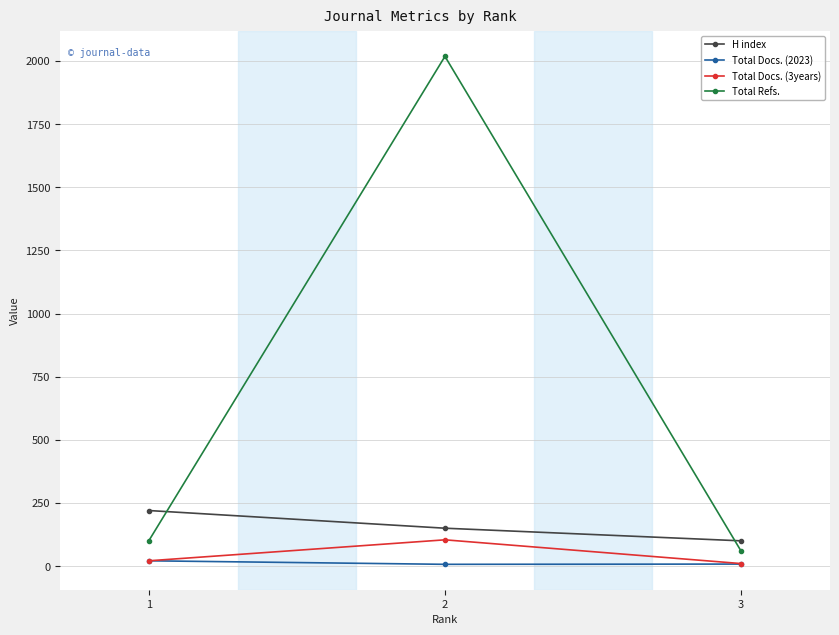

How many lines are shown in the chart?

4